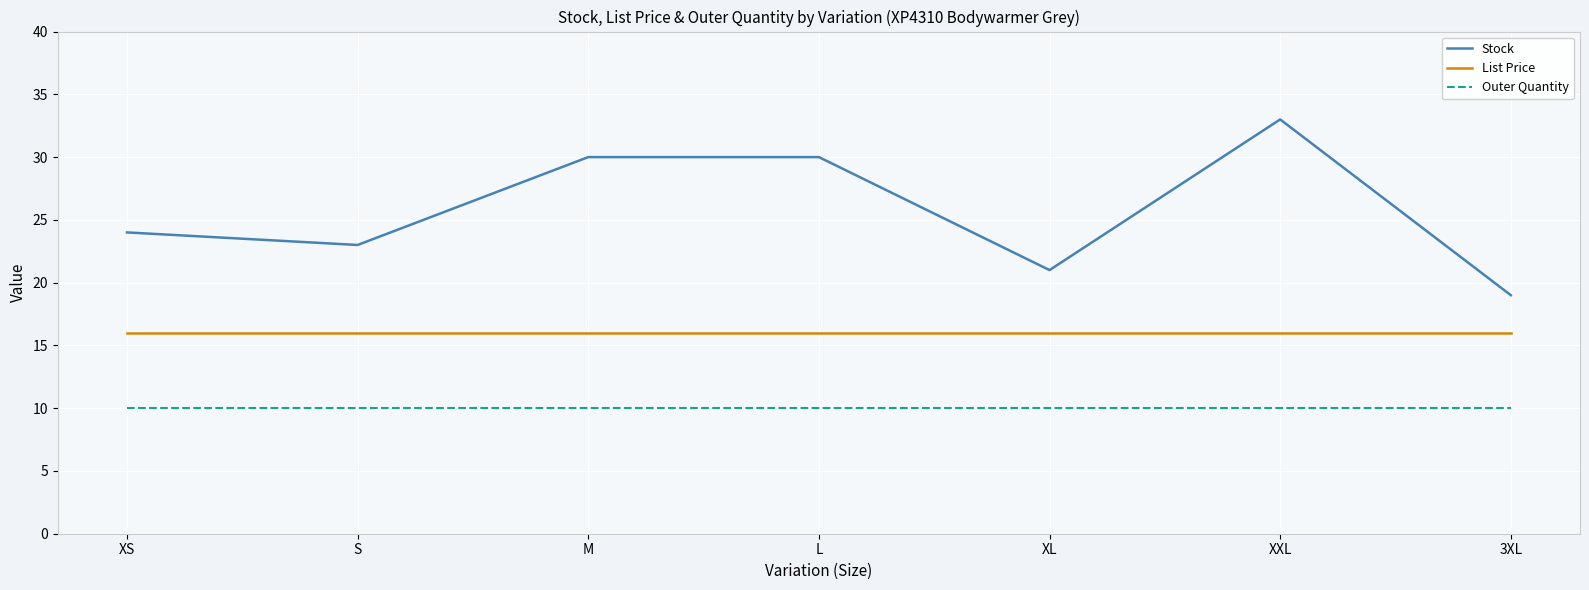

True or false: List Price and Stock cross at least once.

False